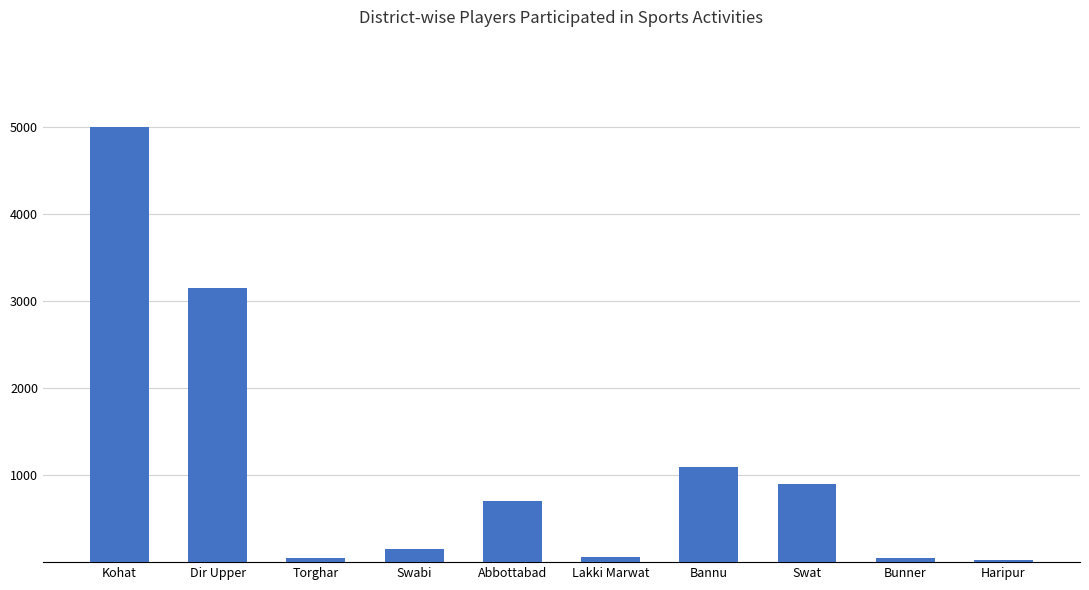

What is the maximum value shown in the chart?

5000